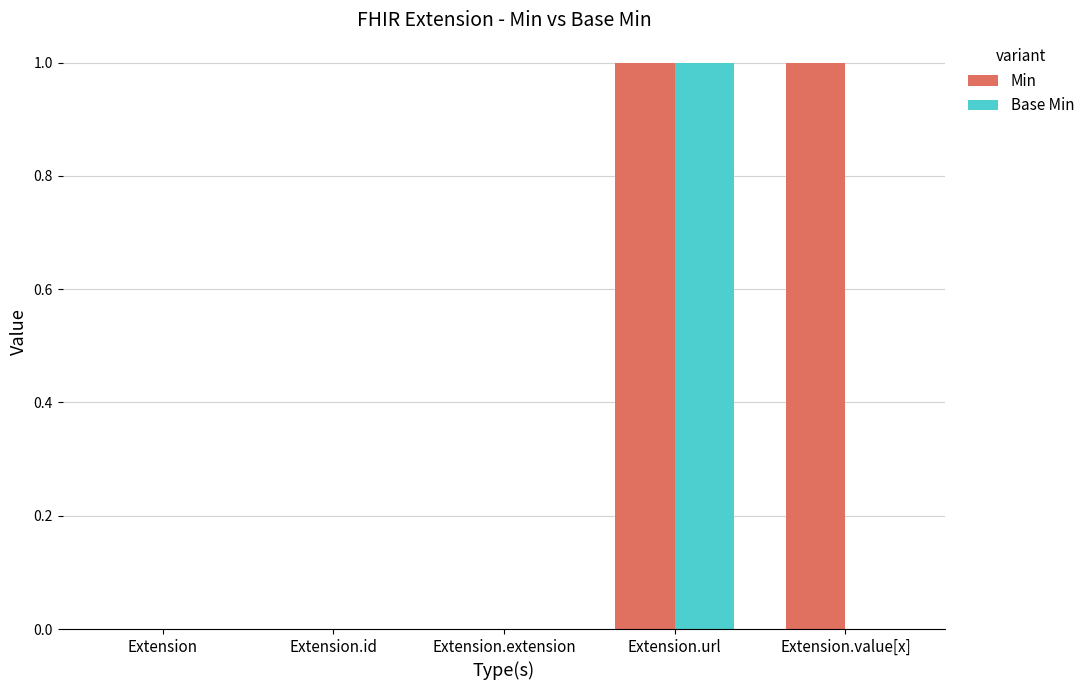

True or false: Min has a value of 0 at Extension.id.

True